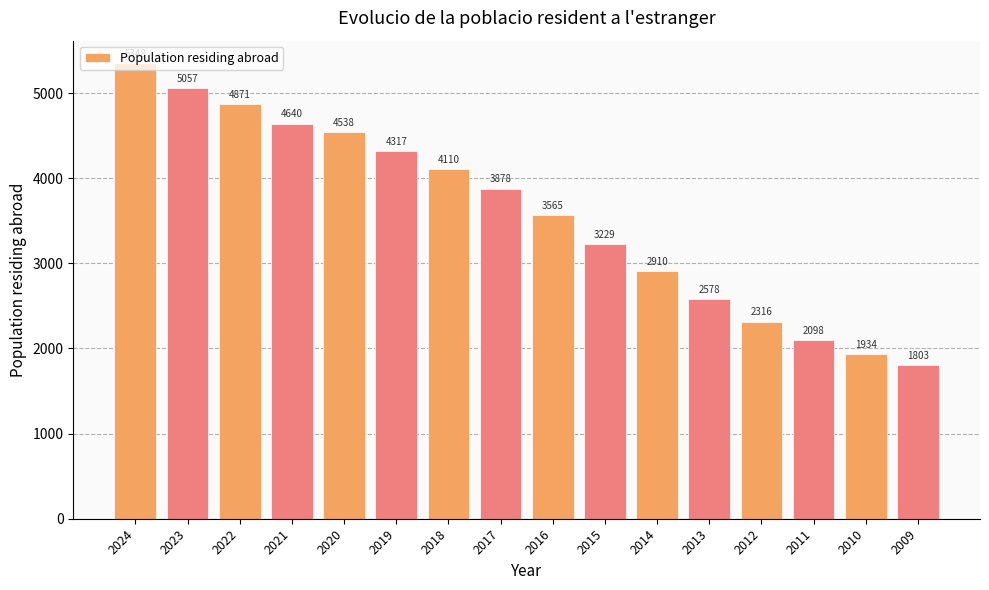

What is the ratio of the value at 2011 to the value at 2009?

1.2